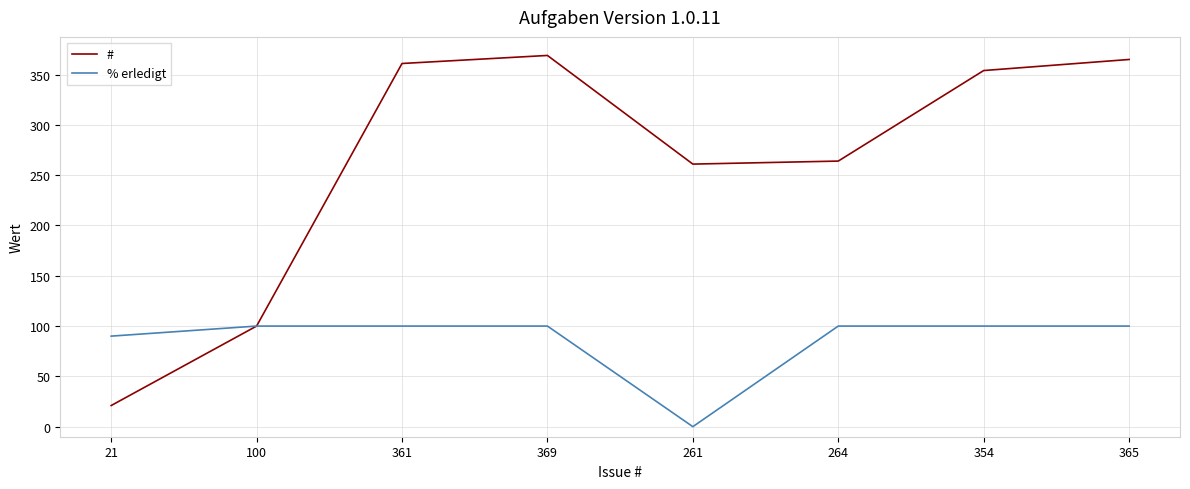

Reading left to right, what are all the values shown in this chart?

#: 21	100	361	369	261	264	354	365
% erledigt: 90	100	100	100	0	100	100	100